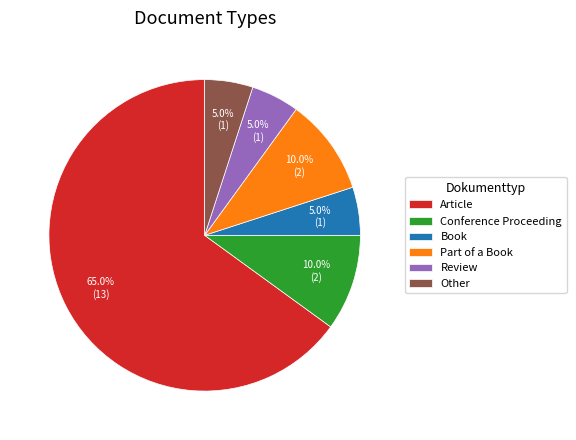

Does Other account for over 50% of the chart?

No